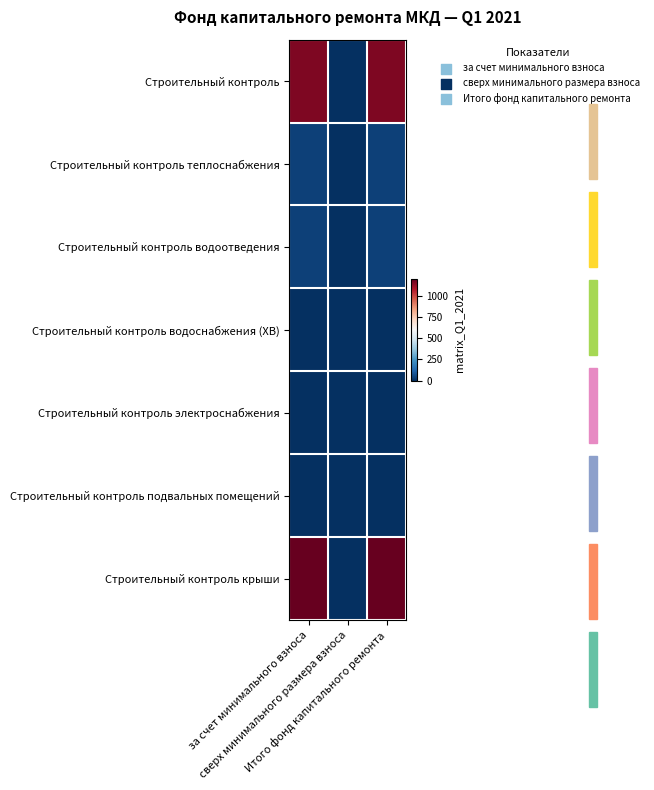

Reading right to left, extract all data points from this chart.

Строительный контроль: Итого фонд капитального ремонта=1158.9	сверх минимального размера взноса=0.0	за счет минимального взноса=1158.9
Строительный контроль теплоснабжения: Итого фонд капитального ремонта=40.0	сверх минимального размера взноса=0.0	за счет минимального взноса=40.0
Строительный контроль водоотведения: Итого фонд капитального ремонта=40.0	сверх минимального размера взноса=0.0	за счет минимального взноса=40.0
Строительный контроль водоснабжения (ХВ): Итого фонд капитального ремонта=0.0	сверх минимального размера взноса=0.0	за счет минимального взноса=0.0
Строительный контроль электроснабжения: Итого фонд капитального ремонта=0.0	сверх минимального размера взноса=0.0	за счет минимального взноса=0.0
Строительный контроль подвальных помещений: Итого фонд капитального ремонта=0.0	сверх минимального размера взноса=0.0	за счет минимального взноса=0.0
Строительный контроль крыши: Итого фонд капитального ремонта=1198.9	сверх минимального размера взноса=0.0	за счет минимального взноса=1198.9